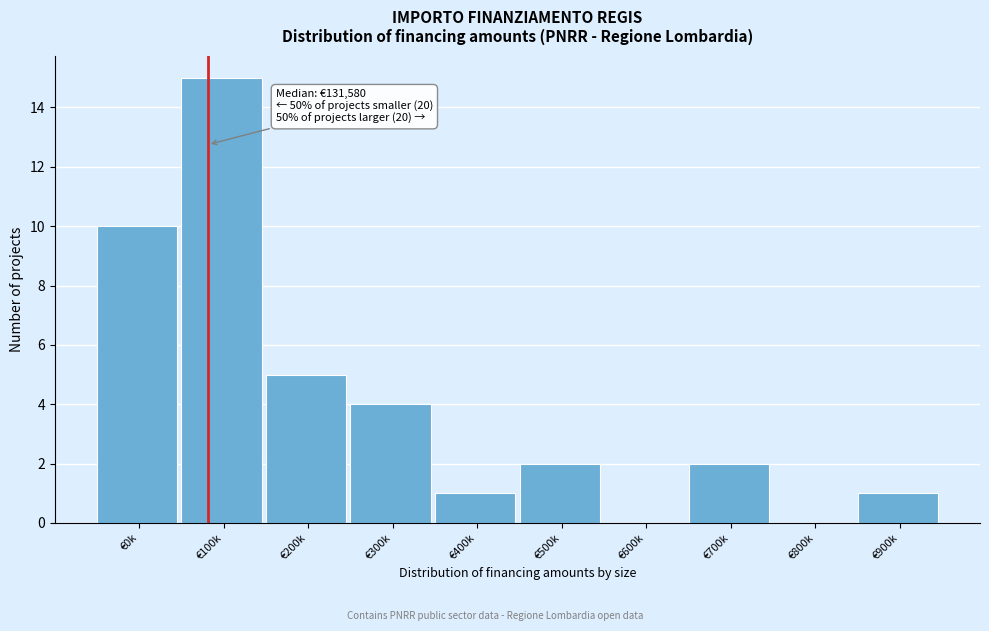

Reading left to right, transcribe all the data shown in this chart.

€0k=10	€100k=15	€200k=5	€300k=4	€400k=1	€500k=2	€600k=0	€700k=2	€800k=0	€900k=1